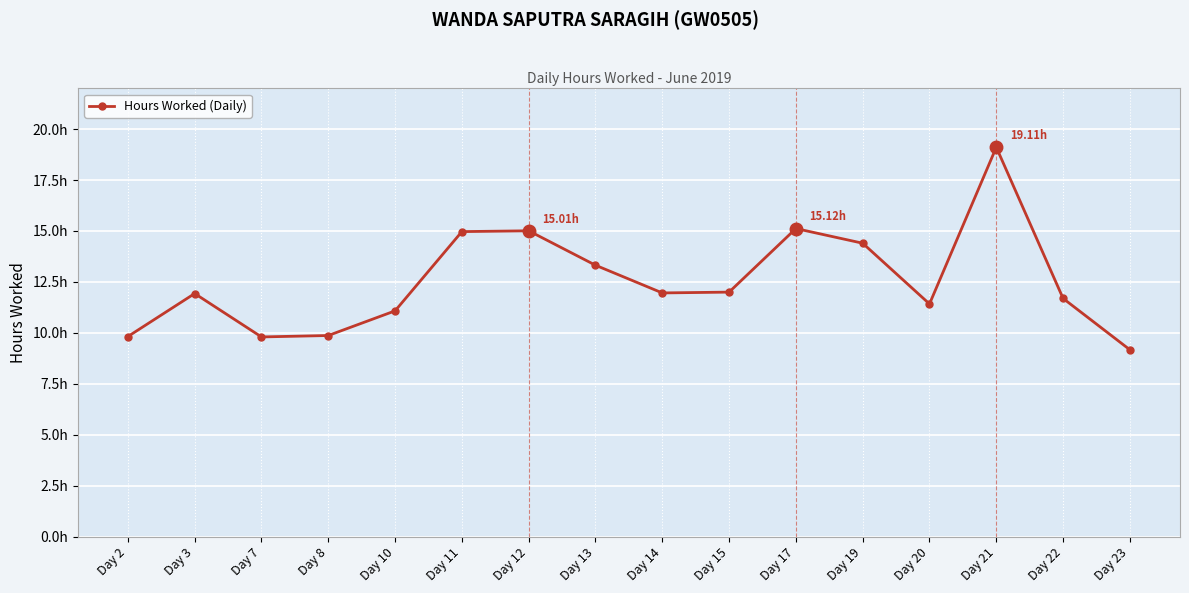

Between Day 10 and Day 11, which is larger?

Day 11